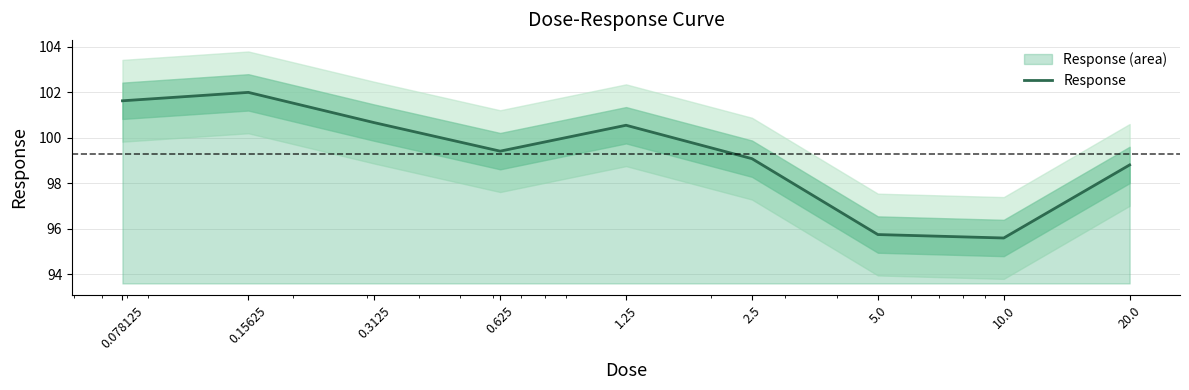

How many lines are shown in the chart?

1